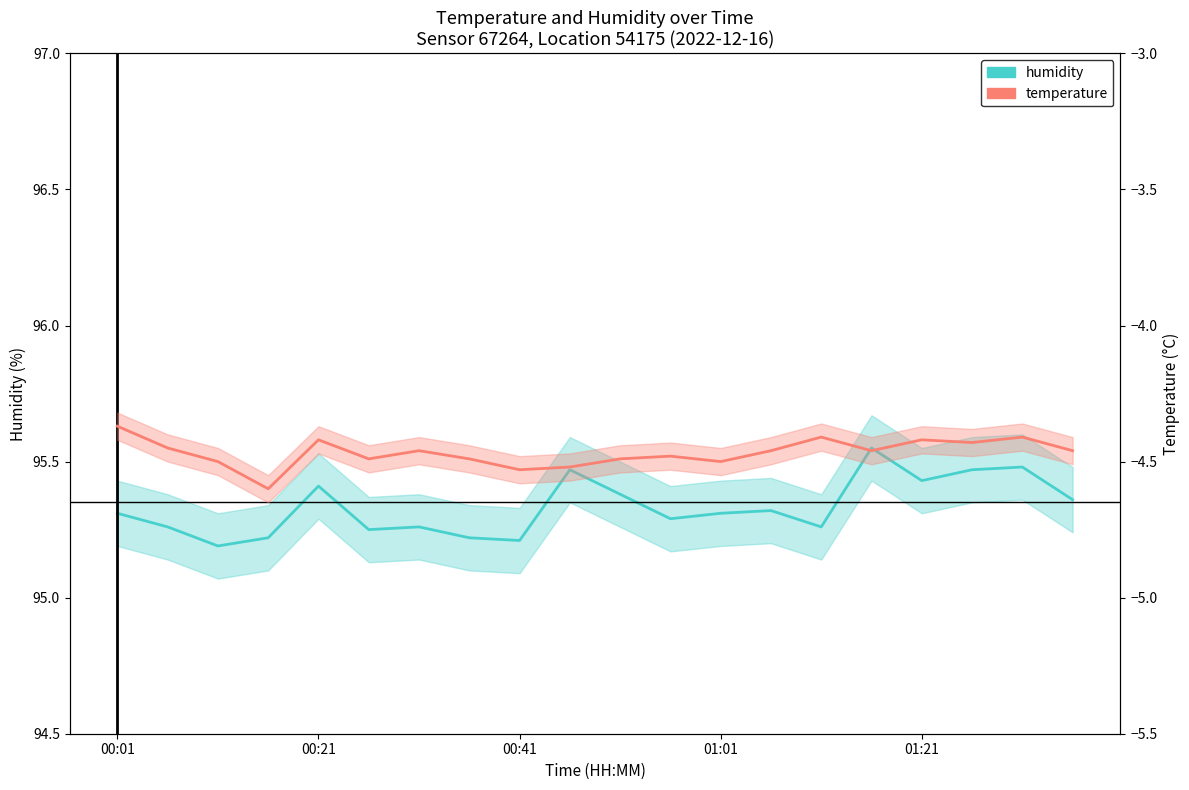

How many humidity values are between 95 and 96?

20